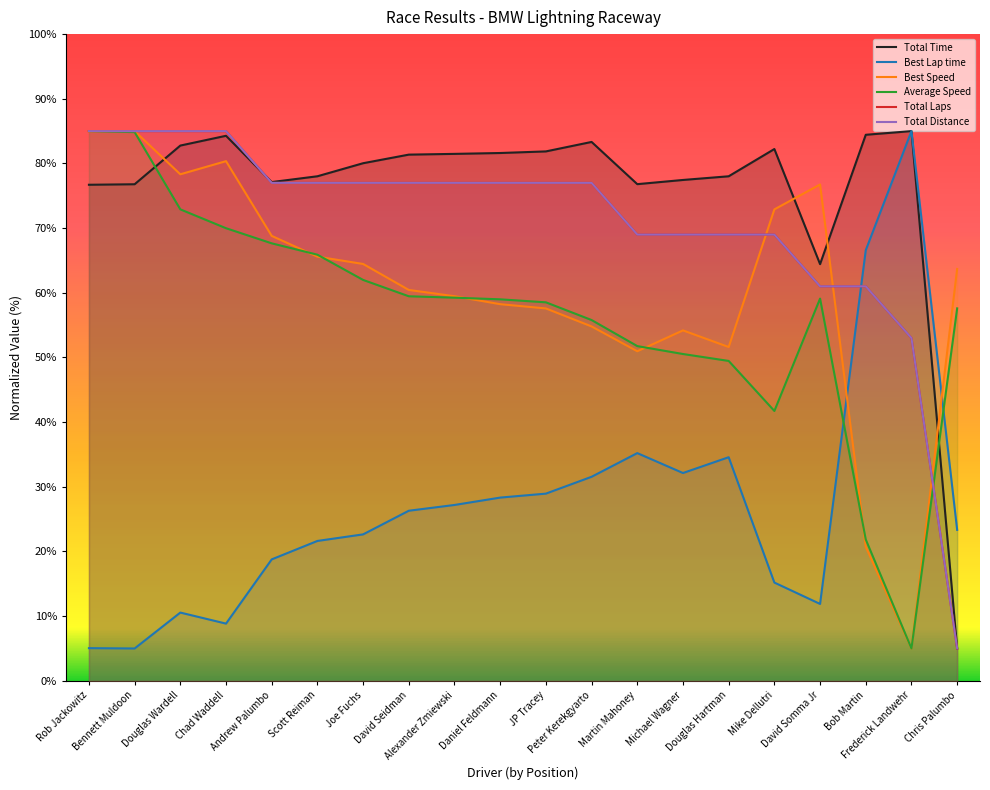

What is the label of the 13th point from the right?

David Seidman